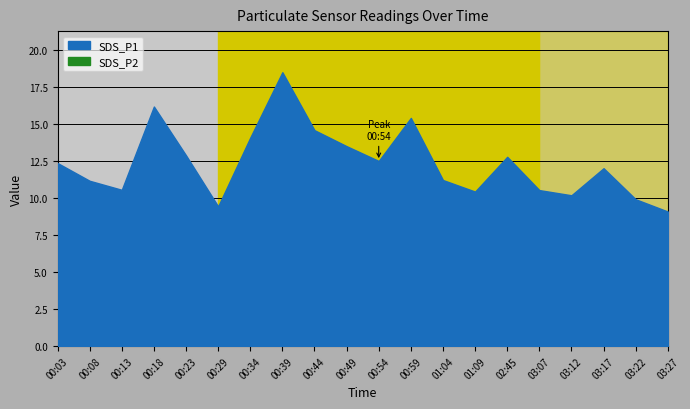

True or false: SDS_P2 and SDS_P1 intersect in this chart.

False